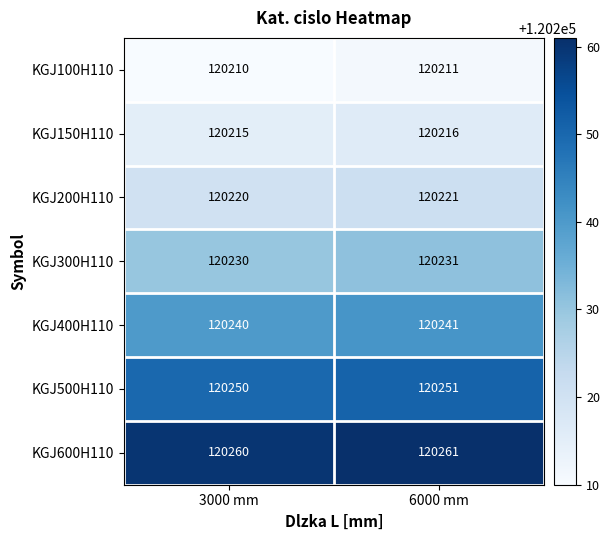

What is the difference between the highest and lowest values at 6000 mm?

50